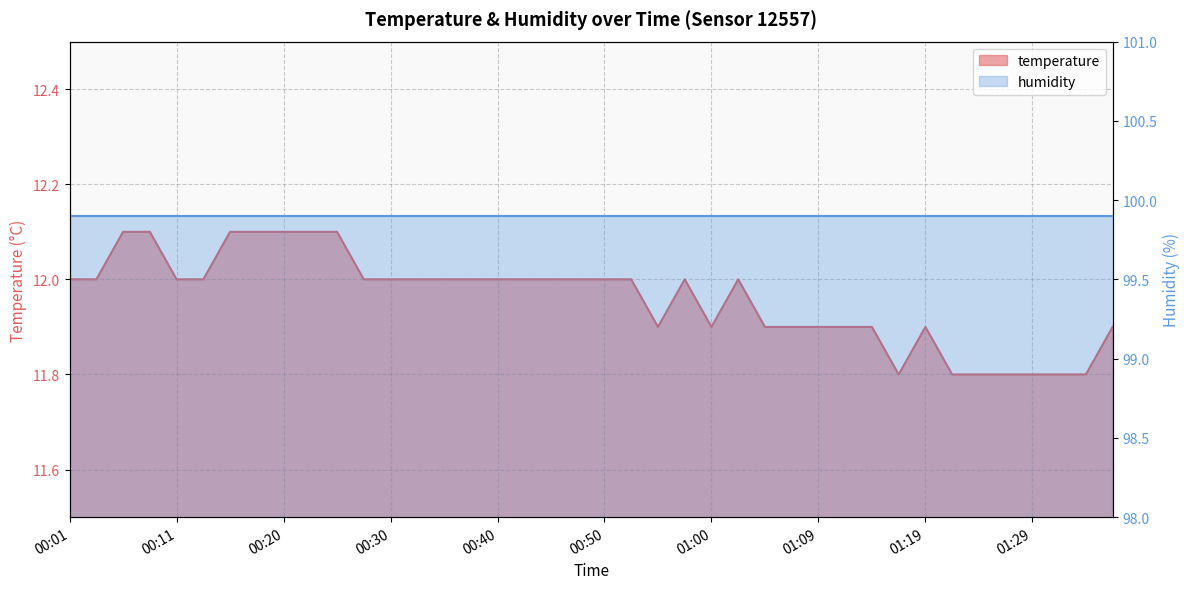

Reading left to right, what are all the values shown in this chart?

12.0	12.0	12.1	12.1	12.0	12.0	12.1	12.1	12.1	12.1	12.1	12.0	12.0	12.0	12.0	12.0	12.0	12.0	12.0	12.0	12.0	12.0	11.9	12.0	11.9	12.0	11.9	11.9	11.9	11.9	11.9	11.8	11.9	11.8	11.8	11.8	11.8	11.8	11.8	11.9